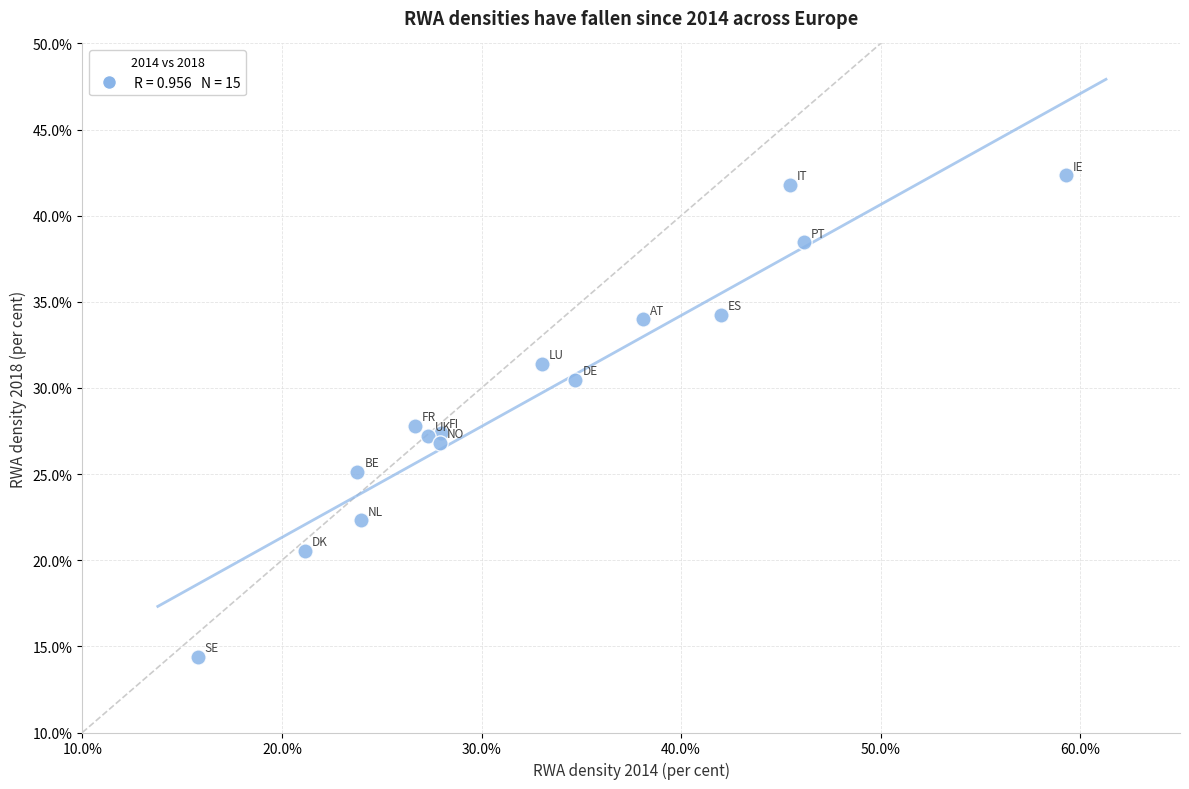

What is the range of X values (max minus min)?

43.5